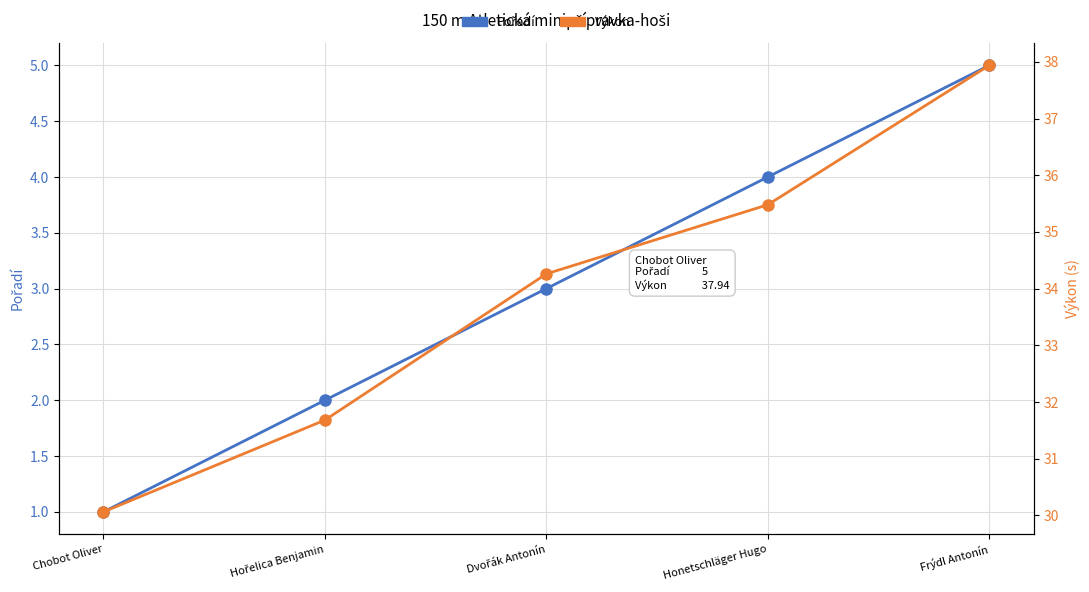

How many lines are shown in the chart?

2